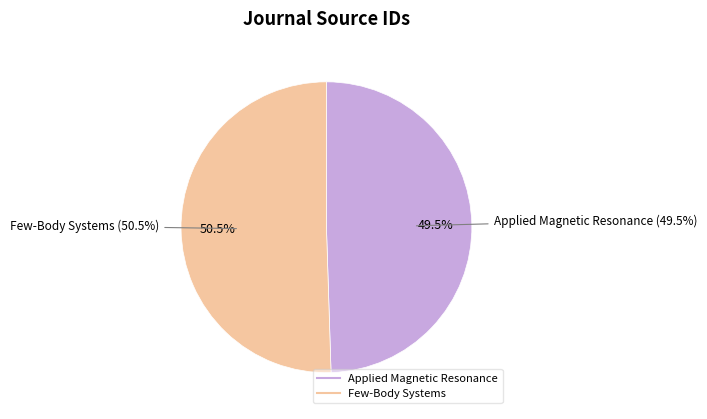

Is Applied Magnetic Resonance the majority of the pie?

No